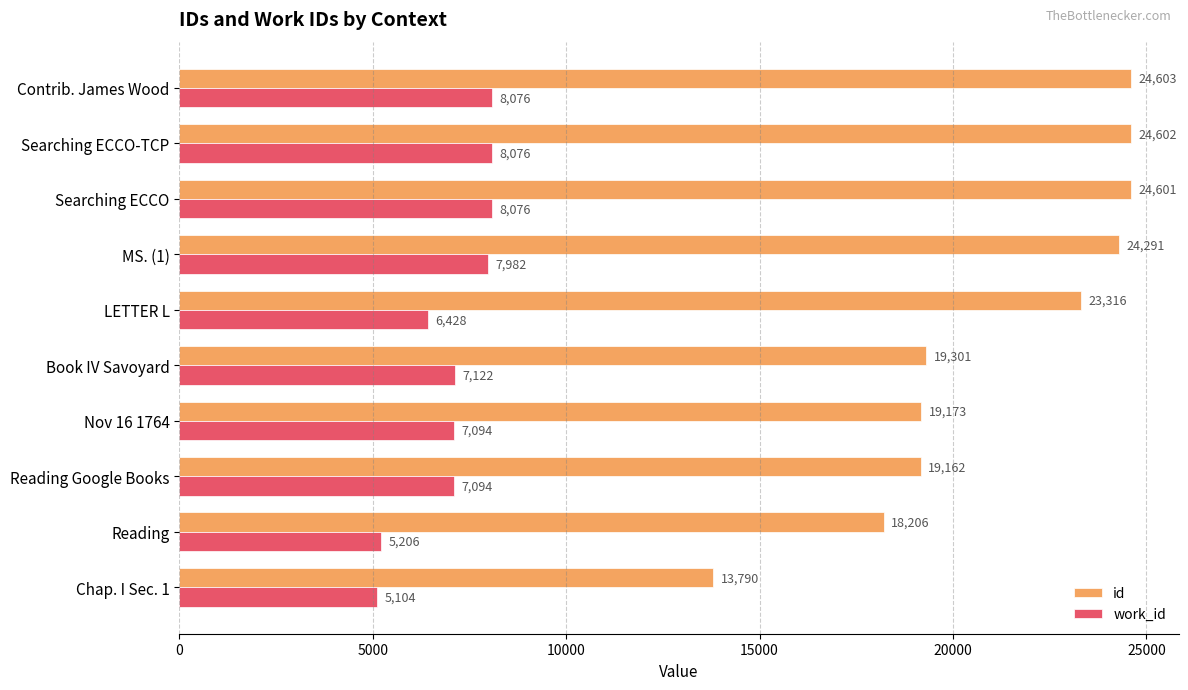

What is the difference between the id values at Reading and Nov 16 1764?

967